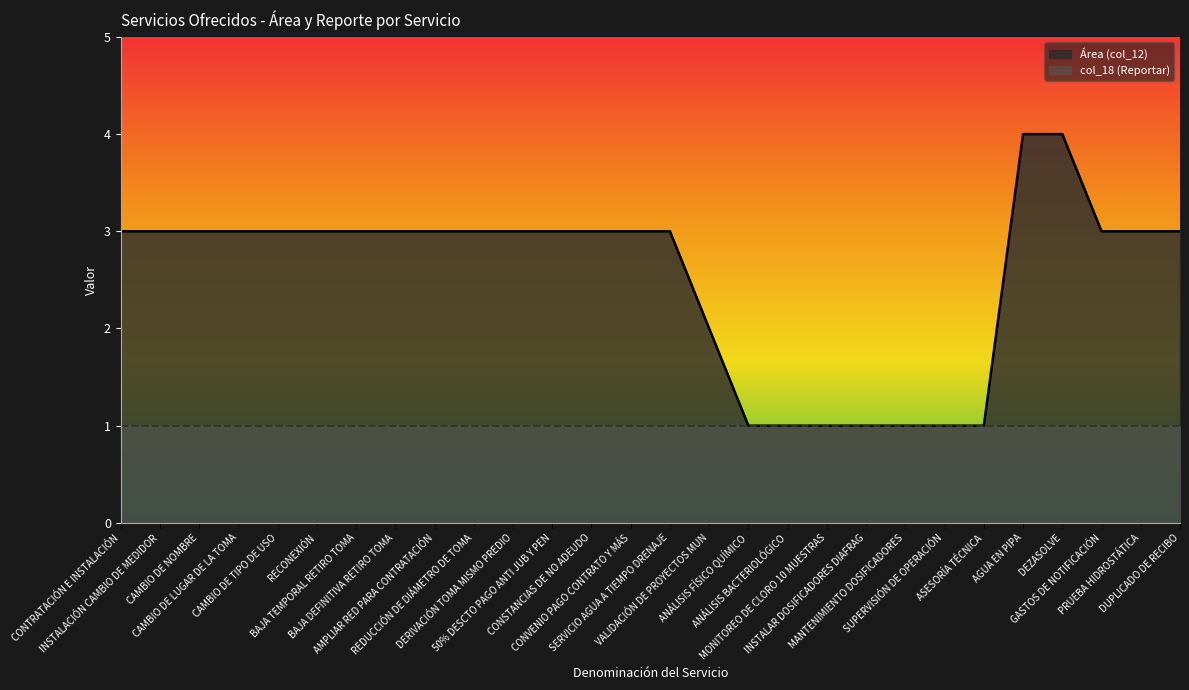

Approximately how many times larger is the value at ANÁLISIS FÍSICO QUÍMICO compared to SERVICIO AGUA A TIEMPO DRENAJE?

0.3